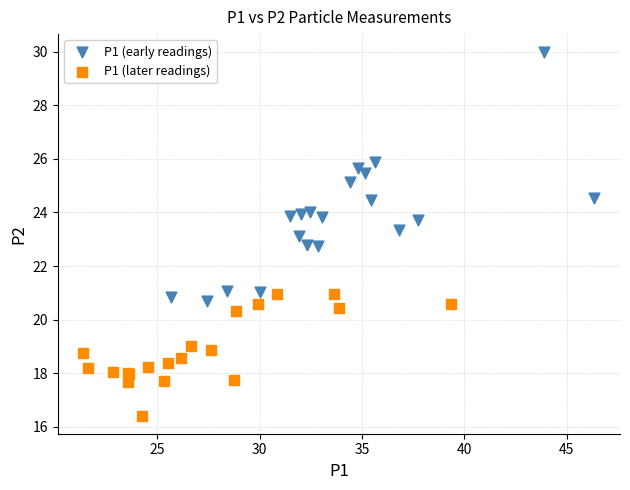

Which series contains the highest Y value?

P1 (early readings)